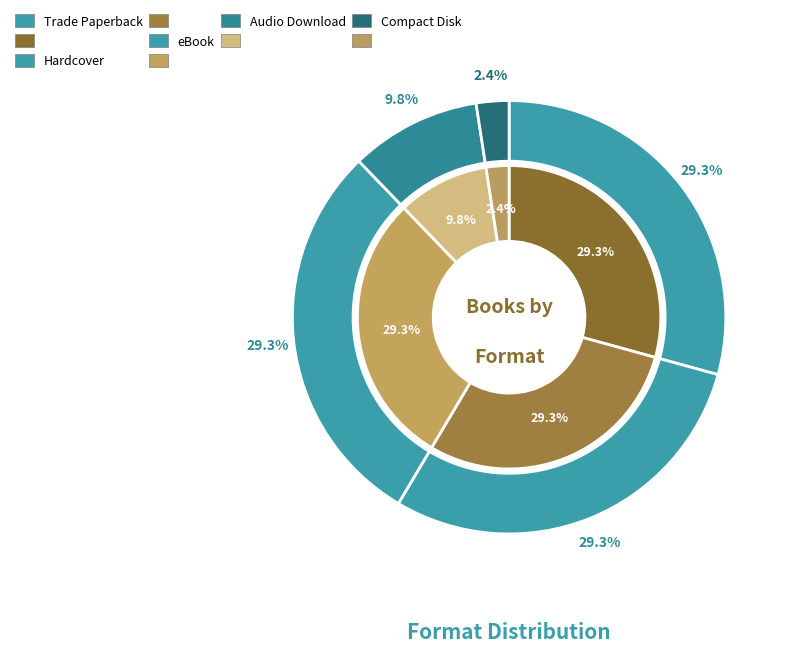

To the nearest percent, what percentage of the pie is Compact Disk?

2%